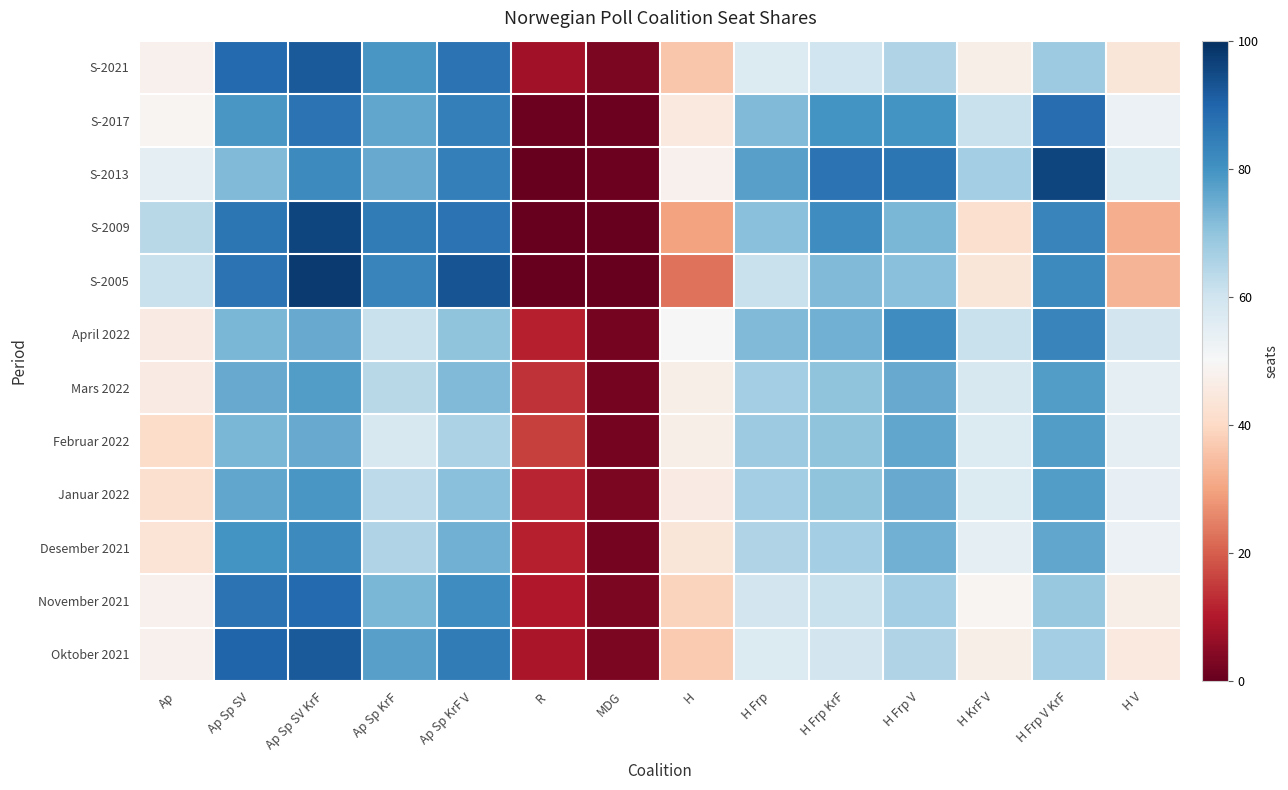

List the series in order of their peak value, highest first.

S-2005, S-2013, S-2009, S-2021, Oktober 2021, November 2021, S-2017, April 2022, Desember 2021, Januar 2022, Mars 2022, Februar 2022